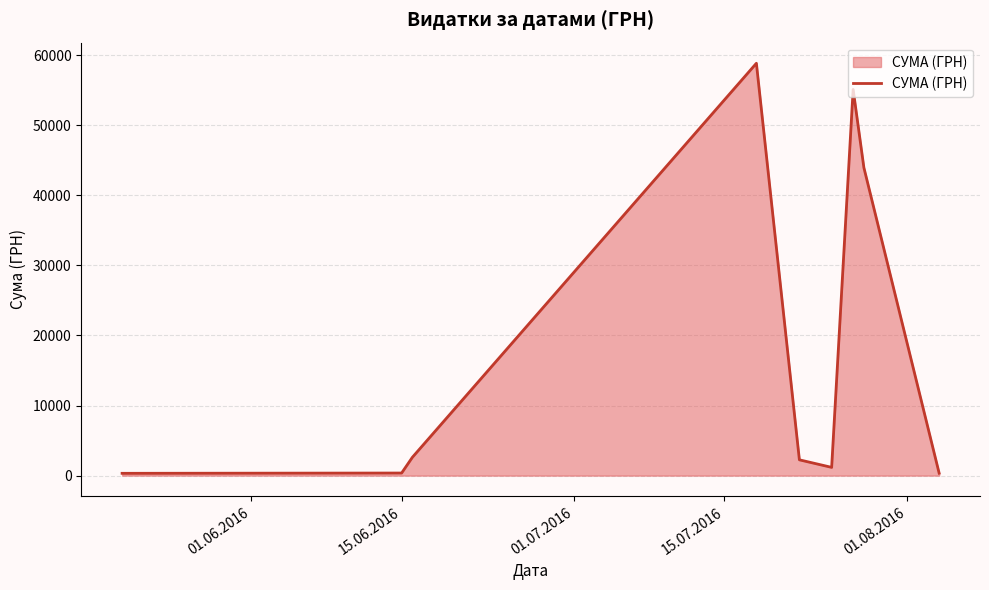

What is the difference between the second highest and second lowest values?

54756.8